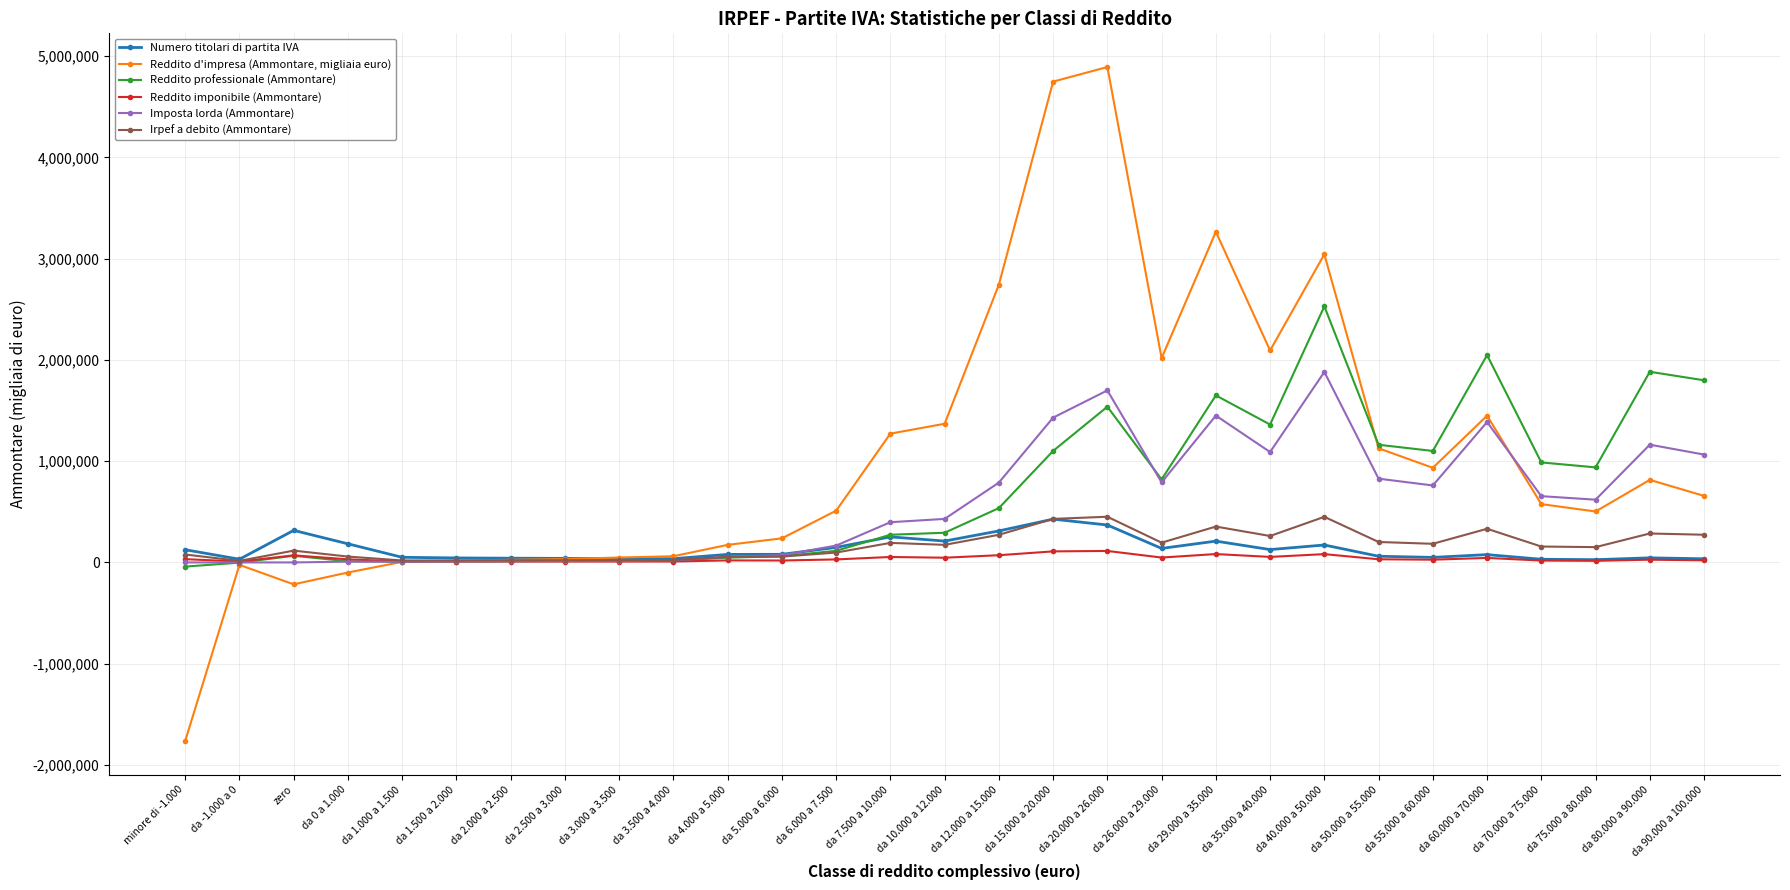

The Irpef a debito (Ammontare) series shows 97543 at da 6.000 a 7.500. True or false?

True